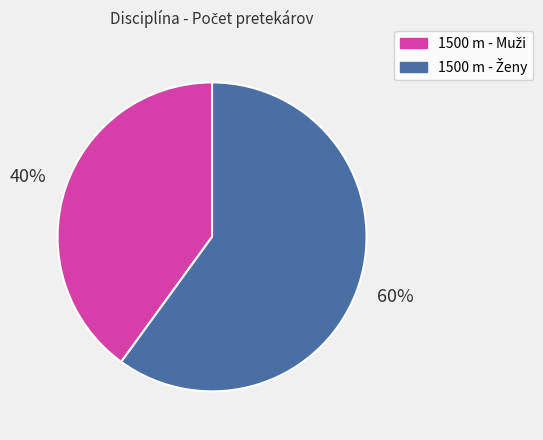

To the nearest percent, what is the average slice percentage?

50%